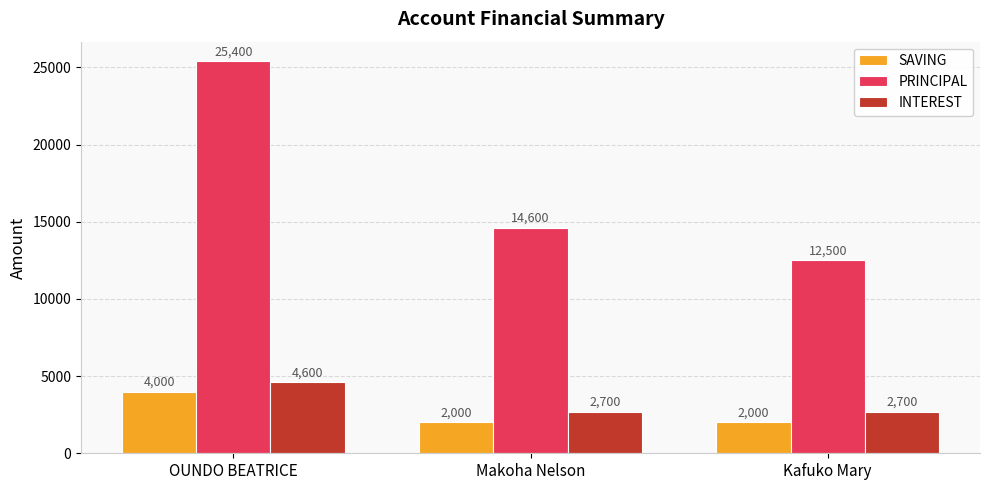

Reading left to right, transcribe all the data shown in this chart.

SAVING: 4000	2000	2000
PRINCIPAL: 25400	14600	12500
INTEREST: 4600	2700	2700